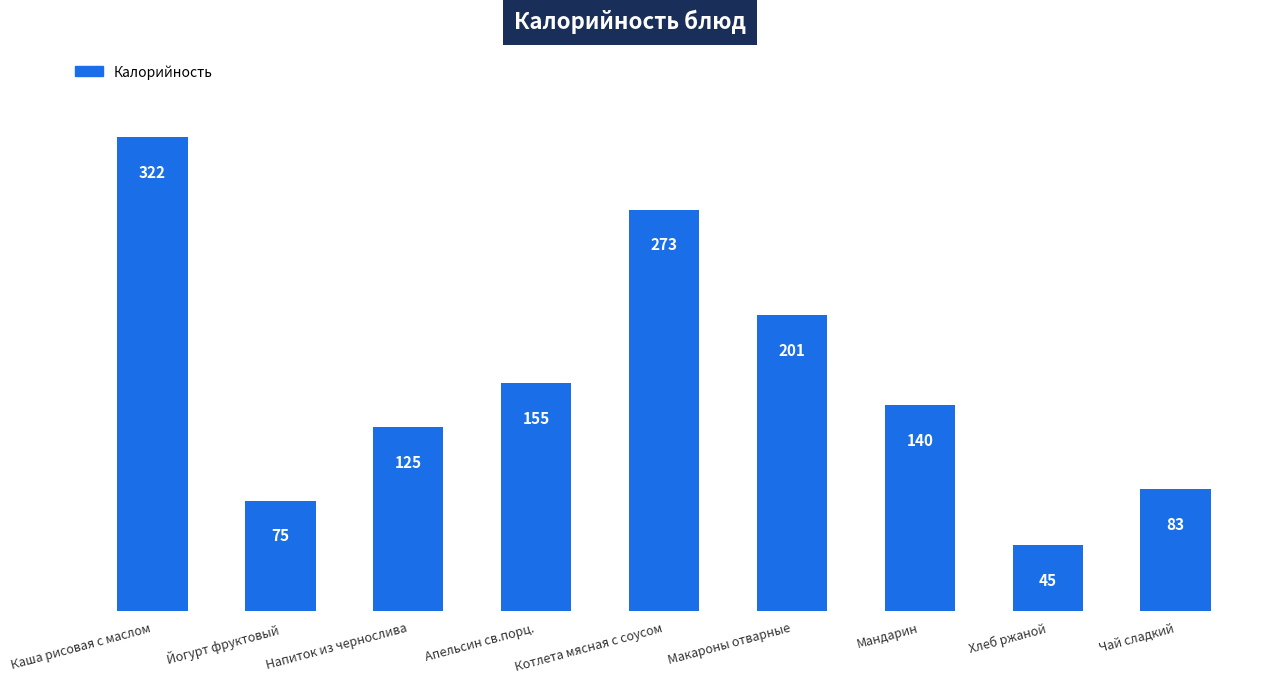

Reading right to left, list all the values displayed in this chart.

Чай сладкий=83	Хлеб ржаной=45	Мандарин=140	Макароны отварные=201	Котлета мясная с соусом=273	Апельсин св.порц.=155	Напиток из чернослива=125	Йогурт фруктовый=75	Каша рисовая с маслом=322